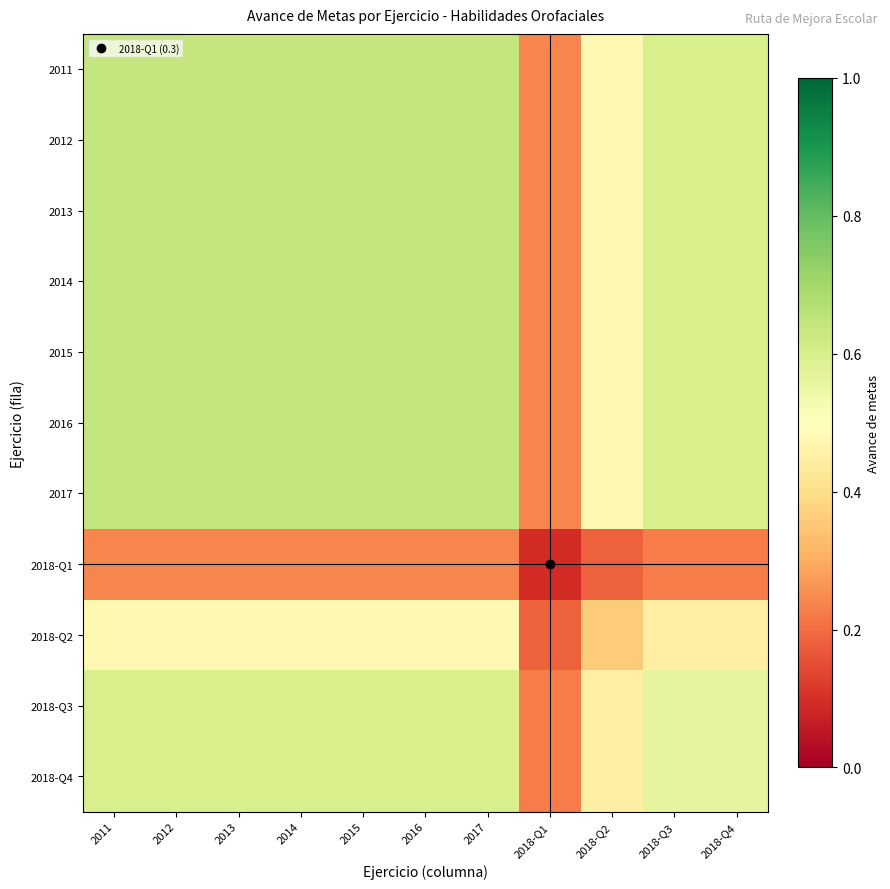

What is the total value across all series at 2012?

6.4